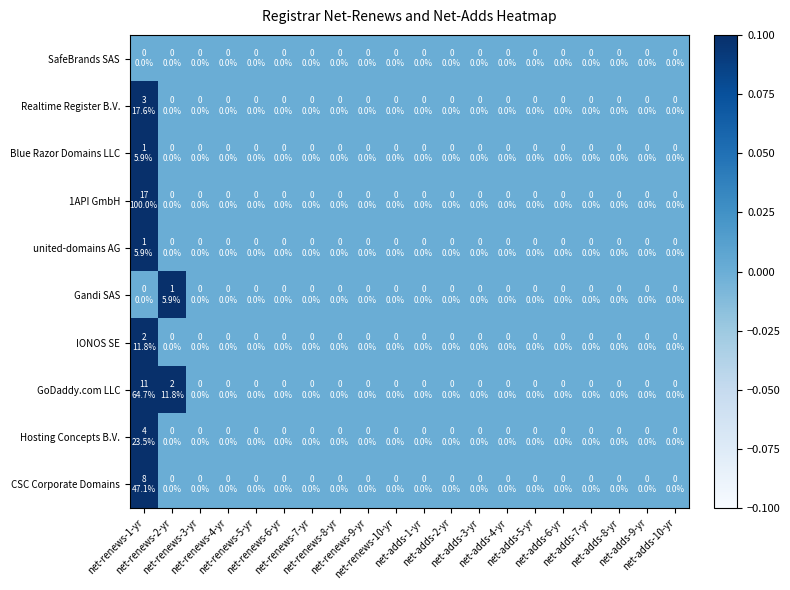

Which series has the widest spread of values?

1API GmbH